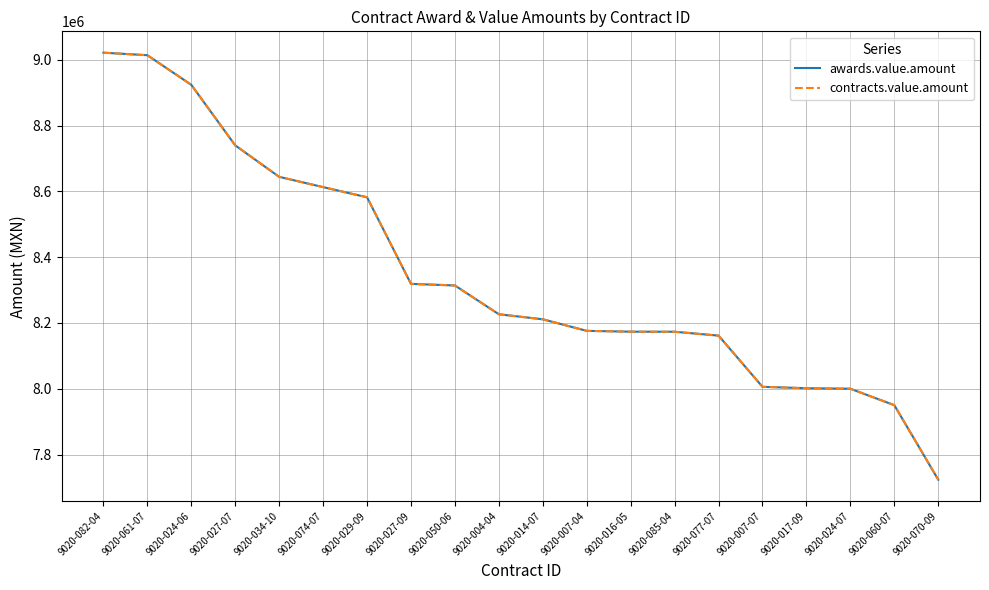

List the series in order of their peak value, lowest first.

awards.value.amount, contracts.value.amount